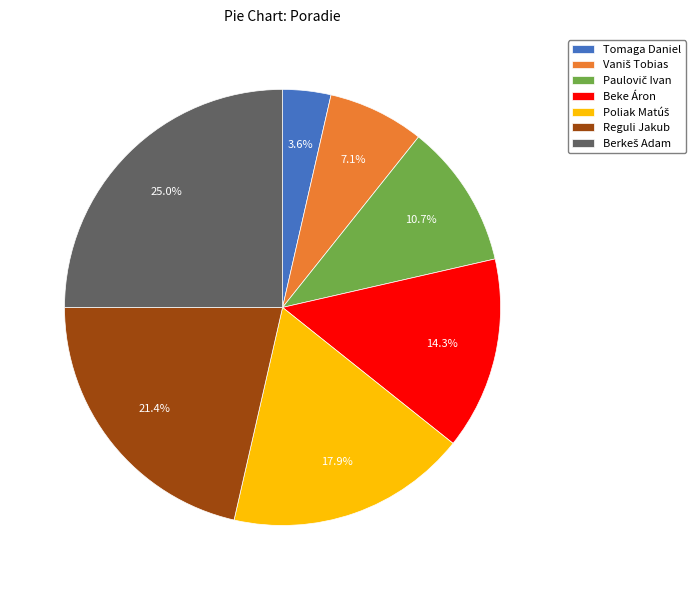

Does any single category account for the majority?

No